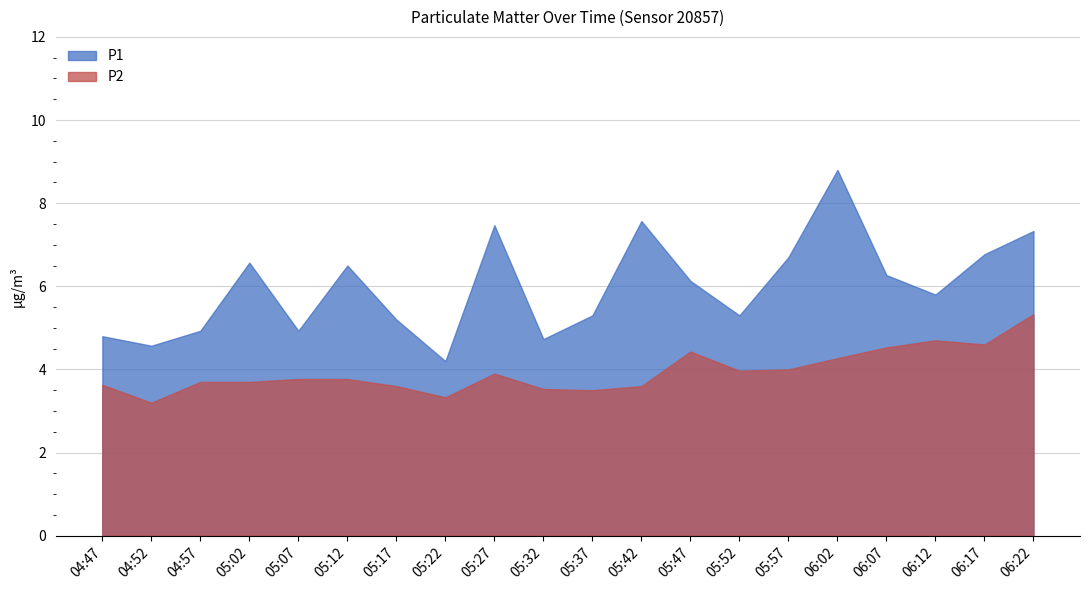

Which series changed the most between 05:12 and 05:42?

P1